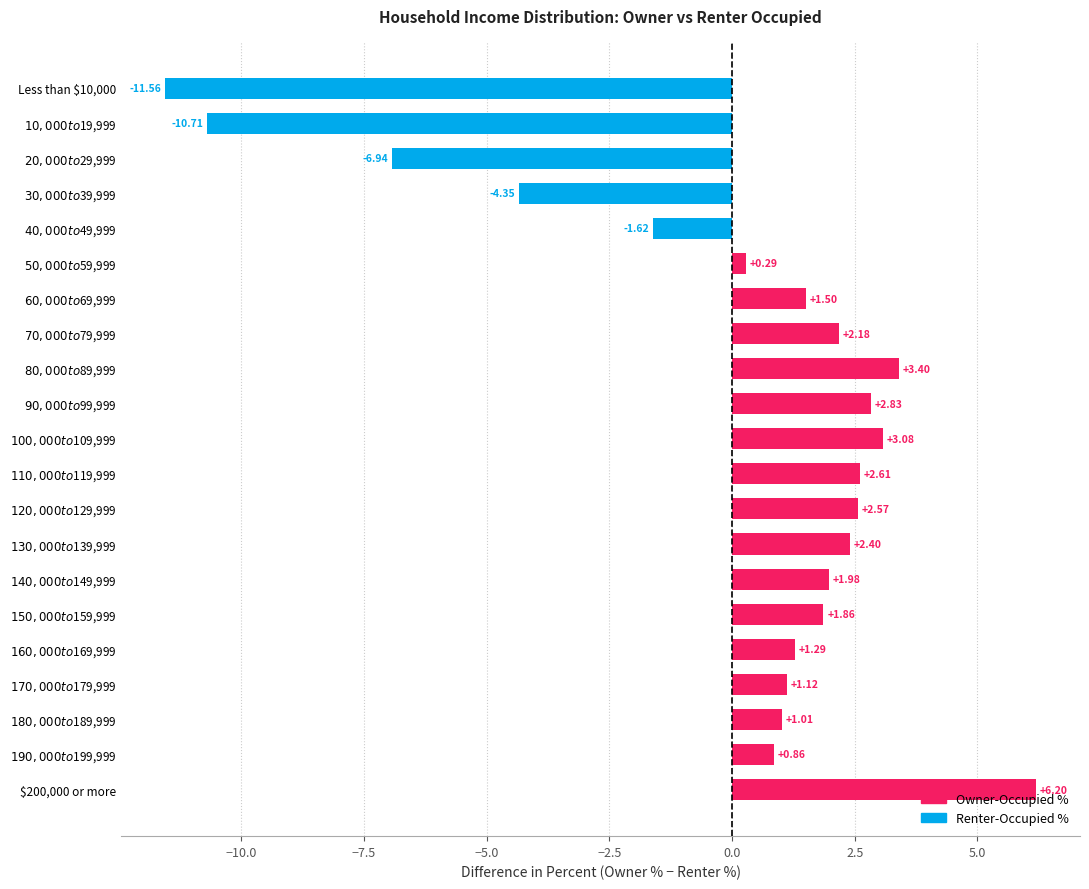

What is the difference between the second highest and minimum values?

15.0